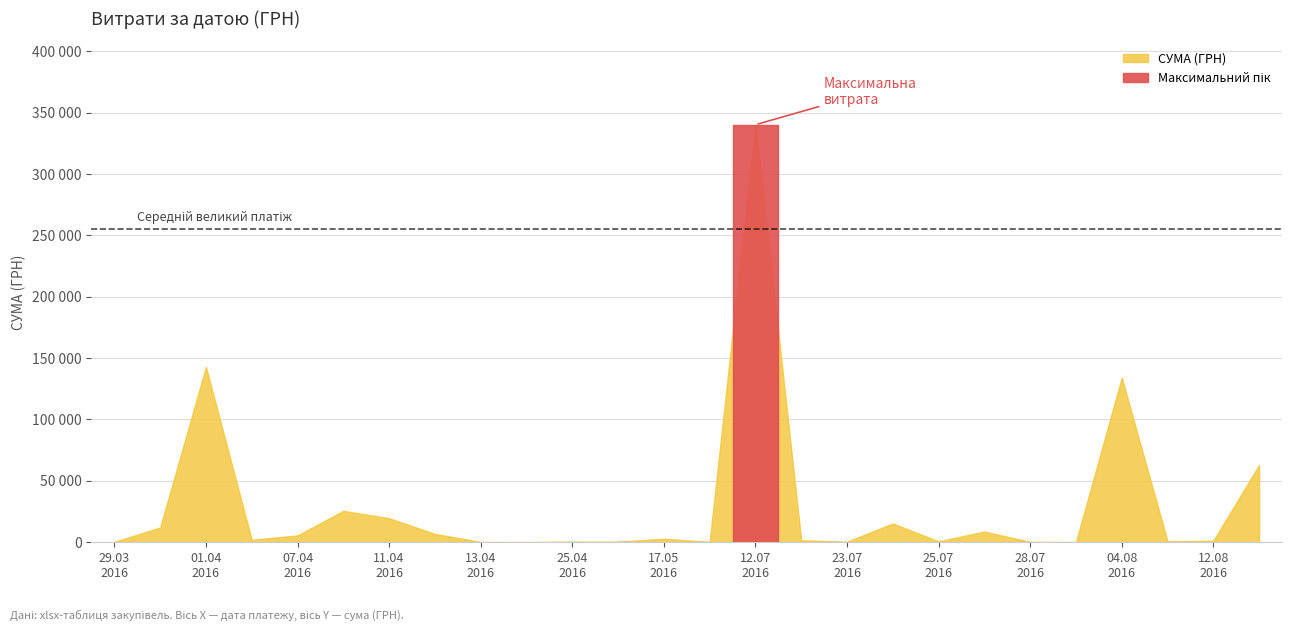

How many interior local valleys (lower than both neighbors) does the data have?

11